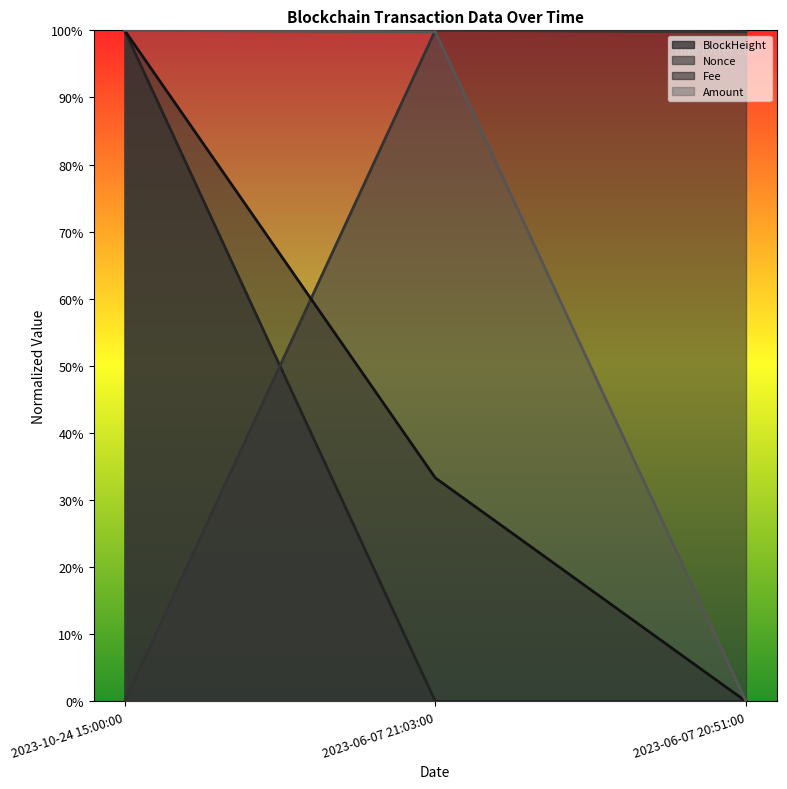

How many lines are shown in the chart?

4